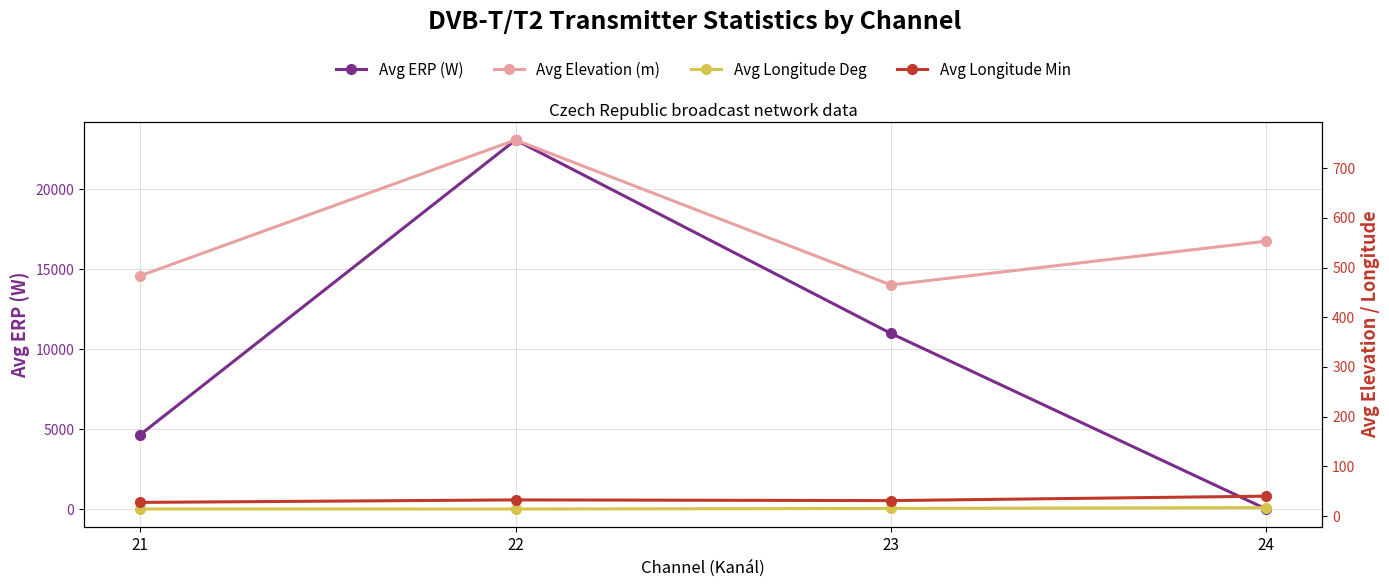

Is it true that Avg Elevation (m) equals 553.0 at 24?

True